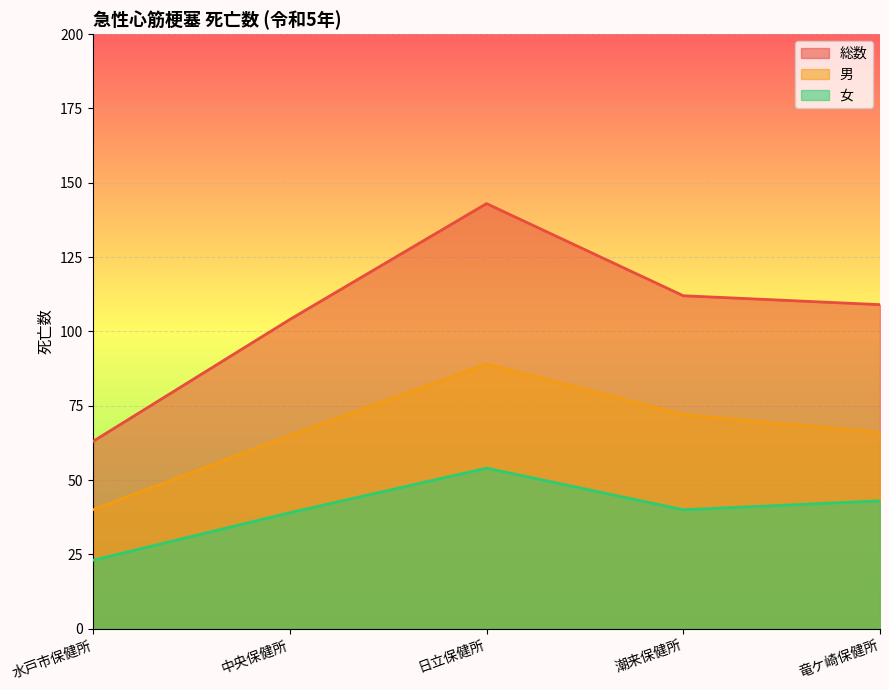

The 女 series shows 23 at 水戸市保健所. True or false?

True